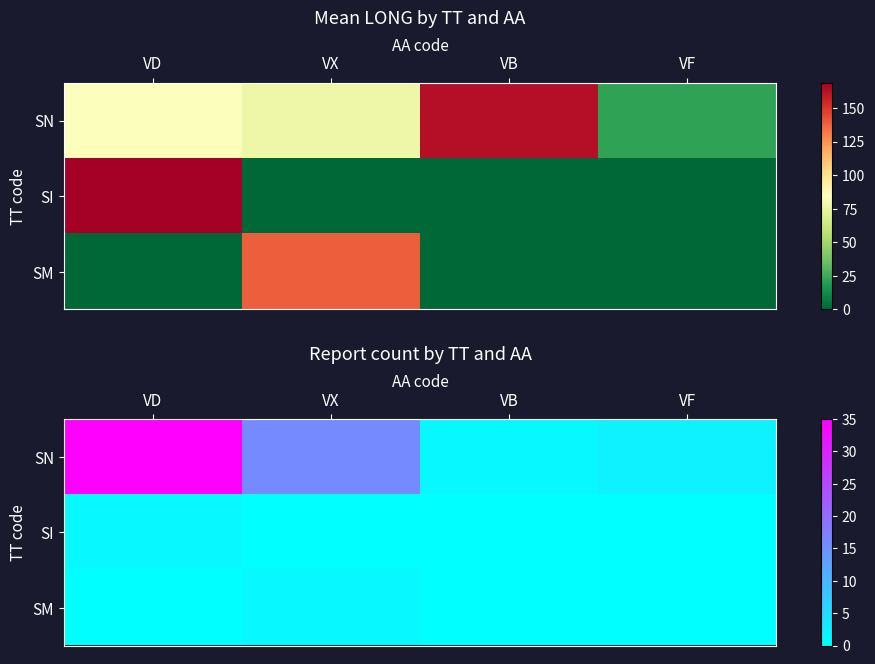

Count the SM values in the range 0 to 1.

4